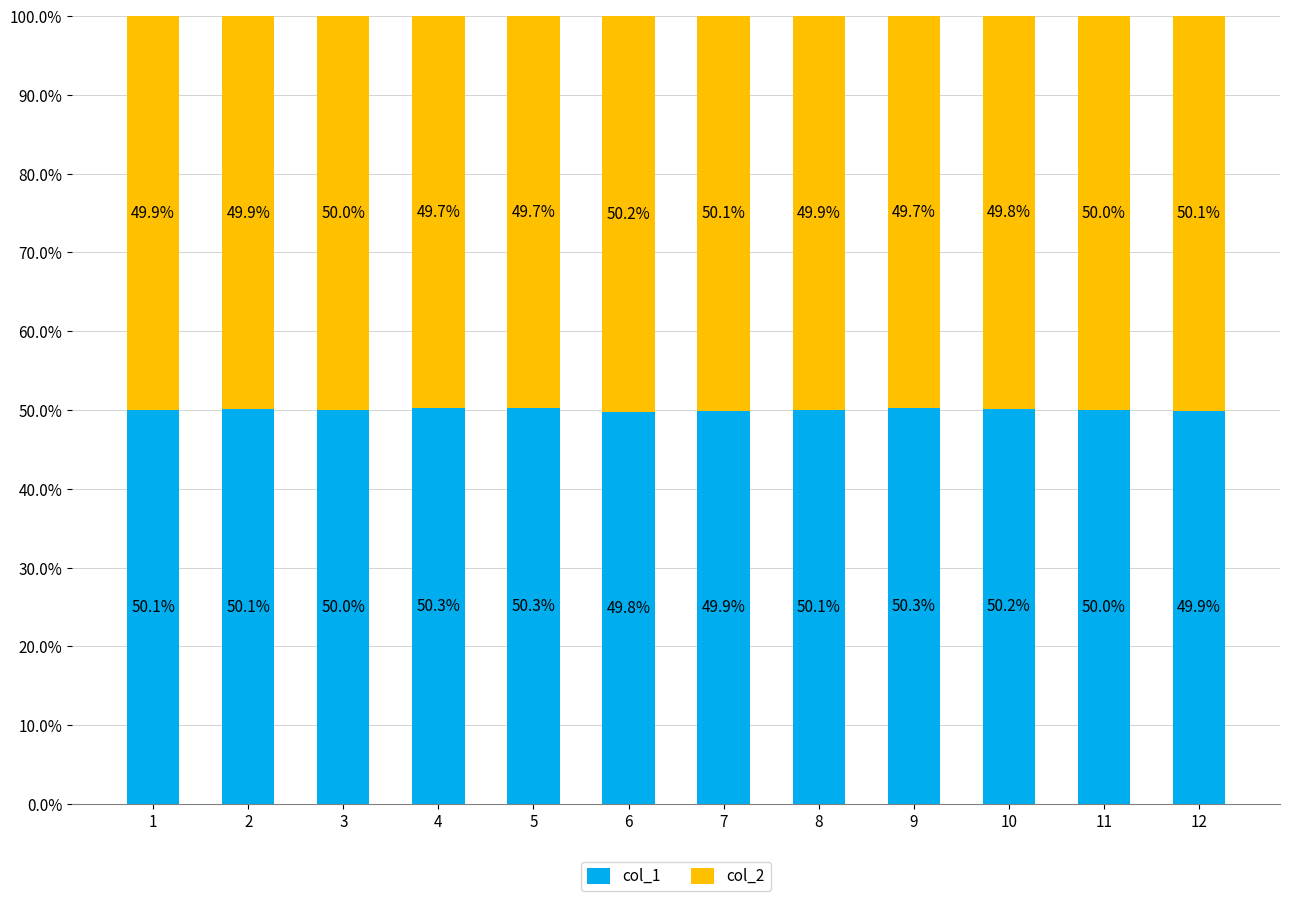

Read the col_1 value at 11.

50.0